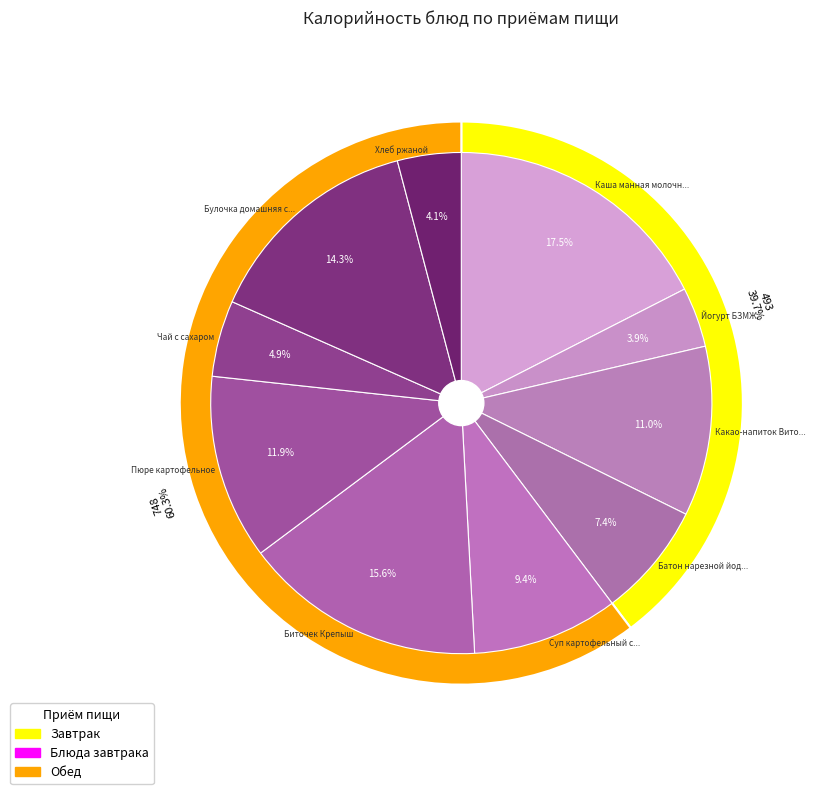

Is the sum of Булочка домашняя с сахаром and Йогурт БЗМЖ greater than half?

No